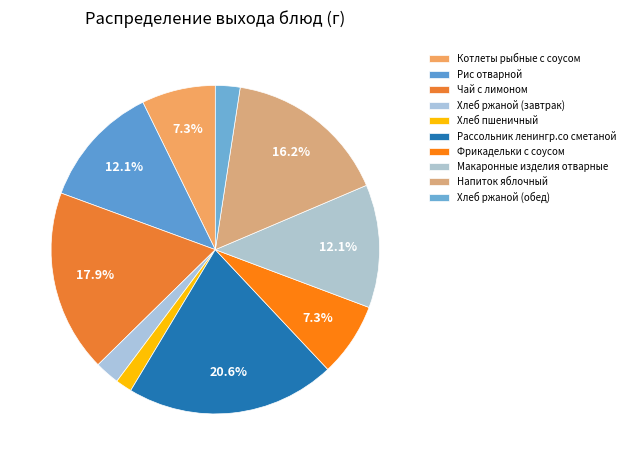

True or false: Фрикадельки с соусом accounts for 7% of the total.

True